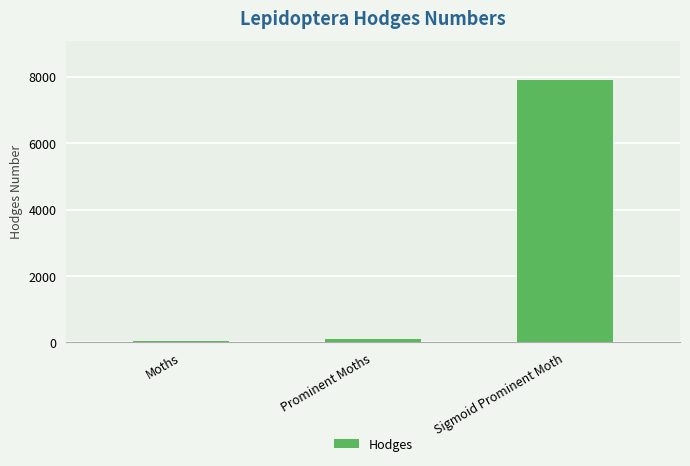

Read the value at Moths.

29.0